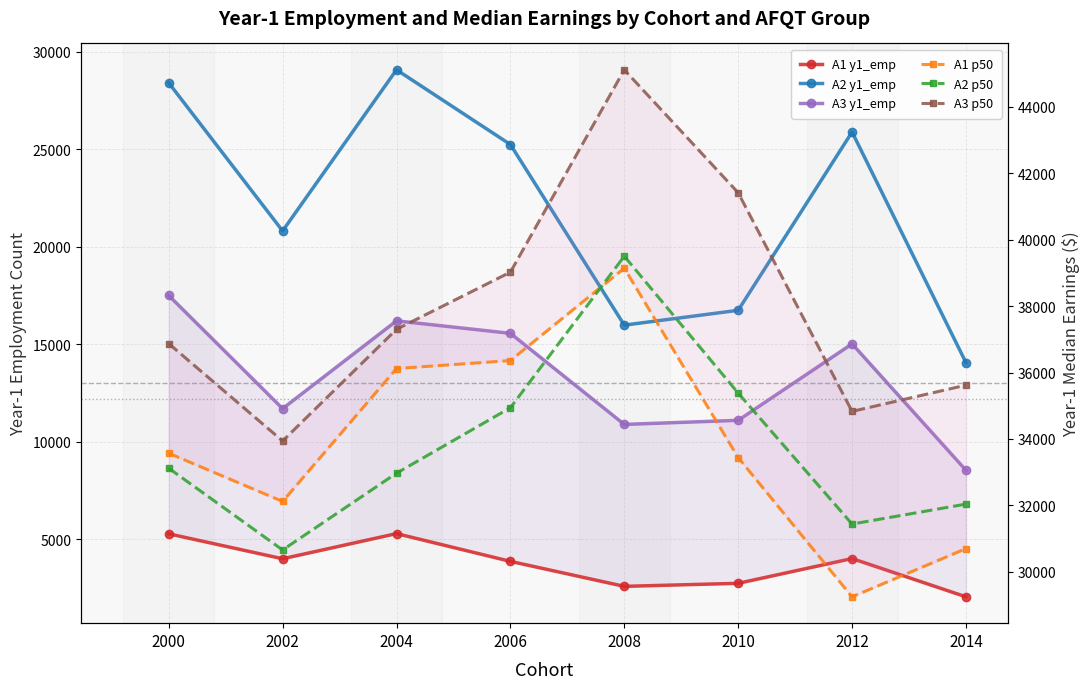

At which category is the sum across all series the highest?

2004